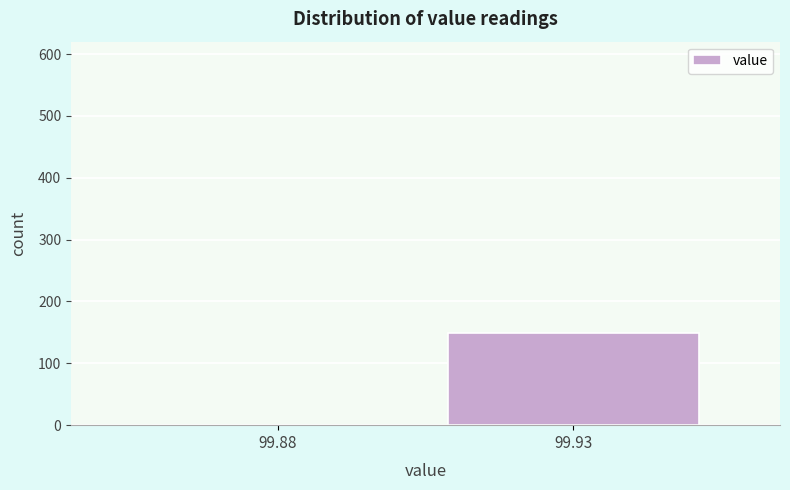

Reading left to right, what are all the values shown in this chart?

99.88=0	99.93=149